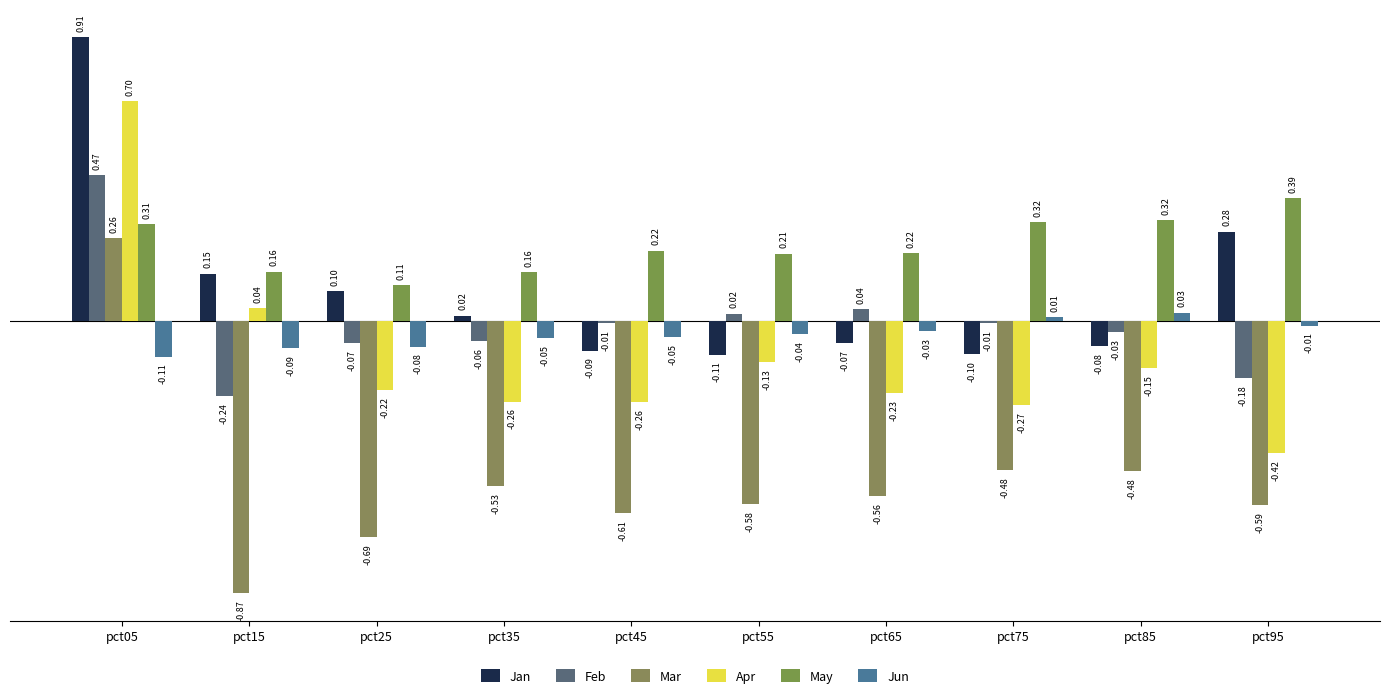

What is the maximum value shown in the chart?

0.9